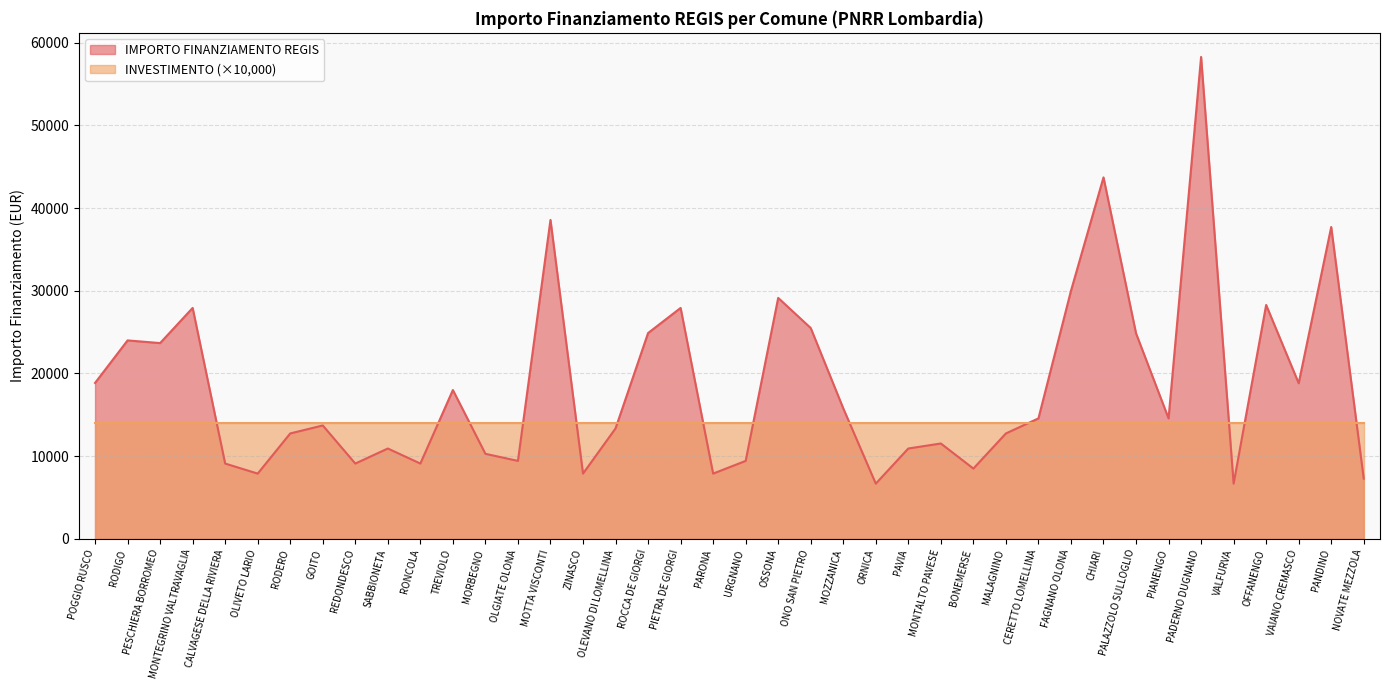

What is the change in value from RONCOLA to OSSONA?

+20031